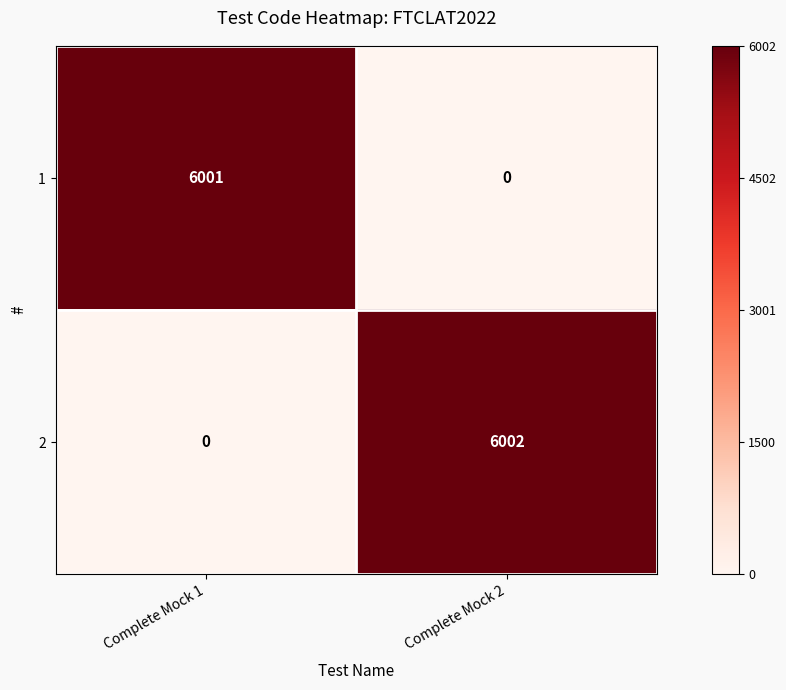

What is the highest value of the 2 series?

6002